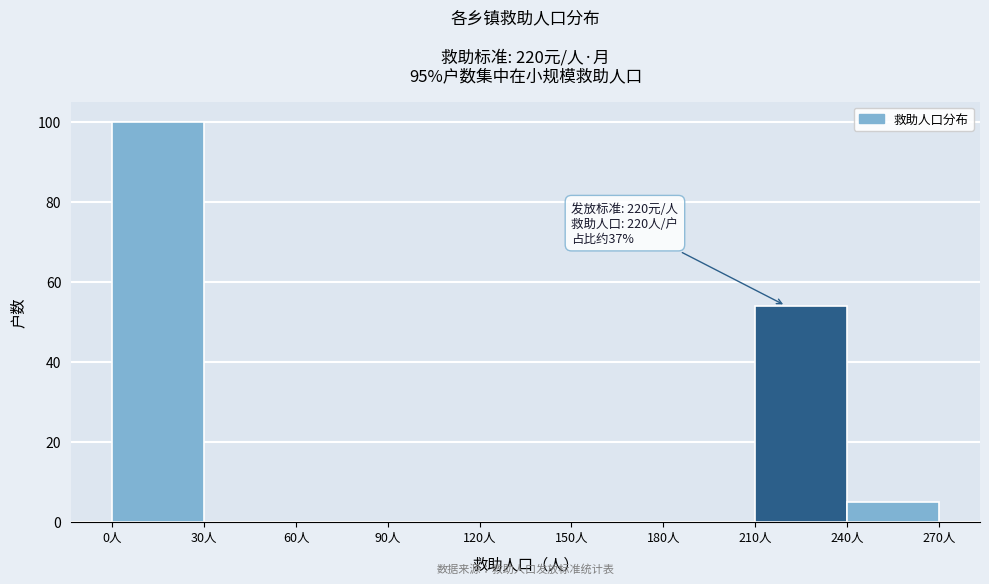

Which range on the x-axis has the tallest bar?

0 to 30